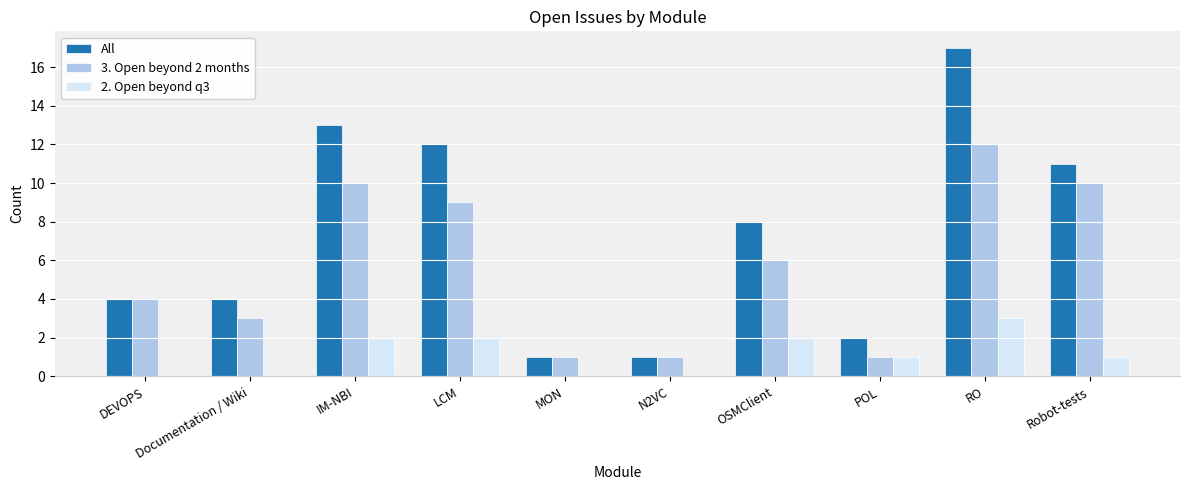

Reading left to right, what are all the values shown in this chart?

All: DEVOPS=4	Documentation / Wiki=4	IM-NBI=13	LCM=12	MON=1	N2VC=1	OSMClient=8	POL=2	RO=17	Robot-tests=11
3. Open beyond 2 months: DEVOPS=4	Documentation / Wiki=3	IM-NBI=10	LCM=9	MON=1	N2VC=1	OSMClient=6	POL=1	RO=12	Robot-tests=10
2. Open beyond q3: DEVOPS=0	Documentation / Wiki=0	IM-NBI=2	LCM=2	MON=0	N2VC=0	OSMClient=2	POL=1	RO=3	Robot-tests=1